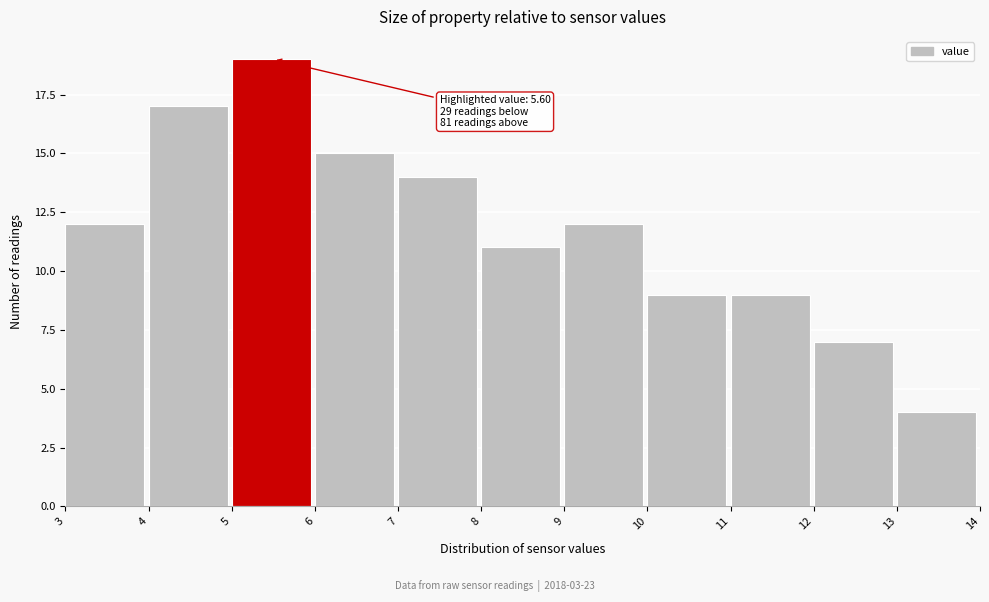

Which range on the x-axis has the tallest bar?

5 to 6